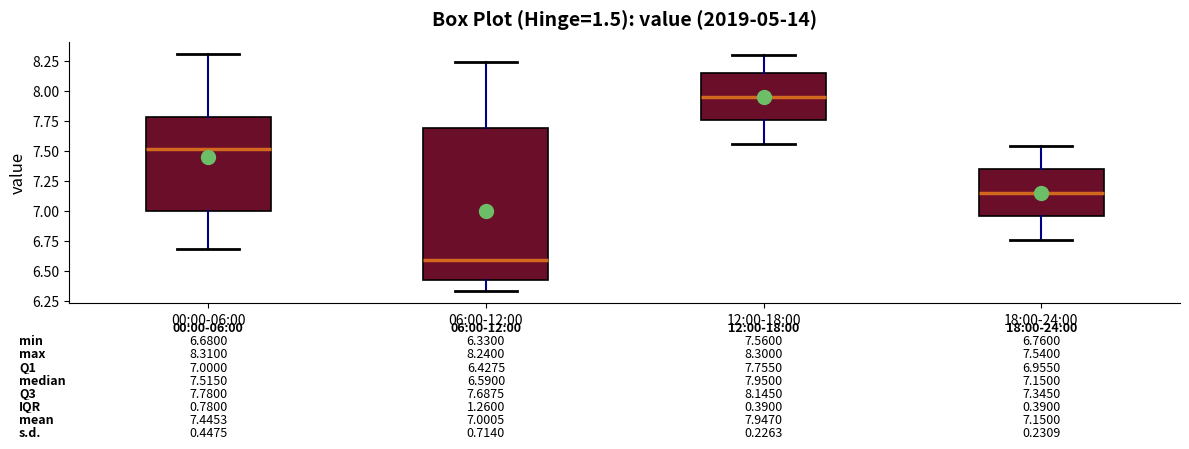

Which box has the highest median line?

12:00-18:00